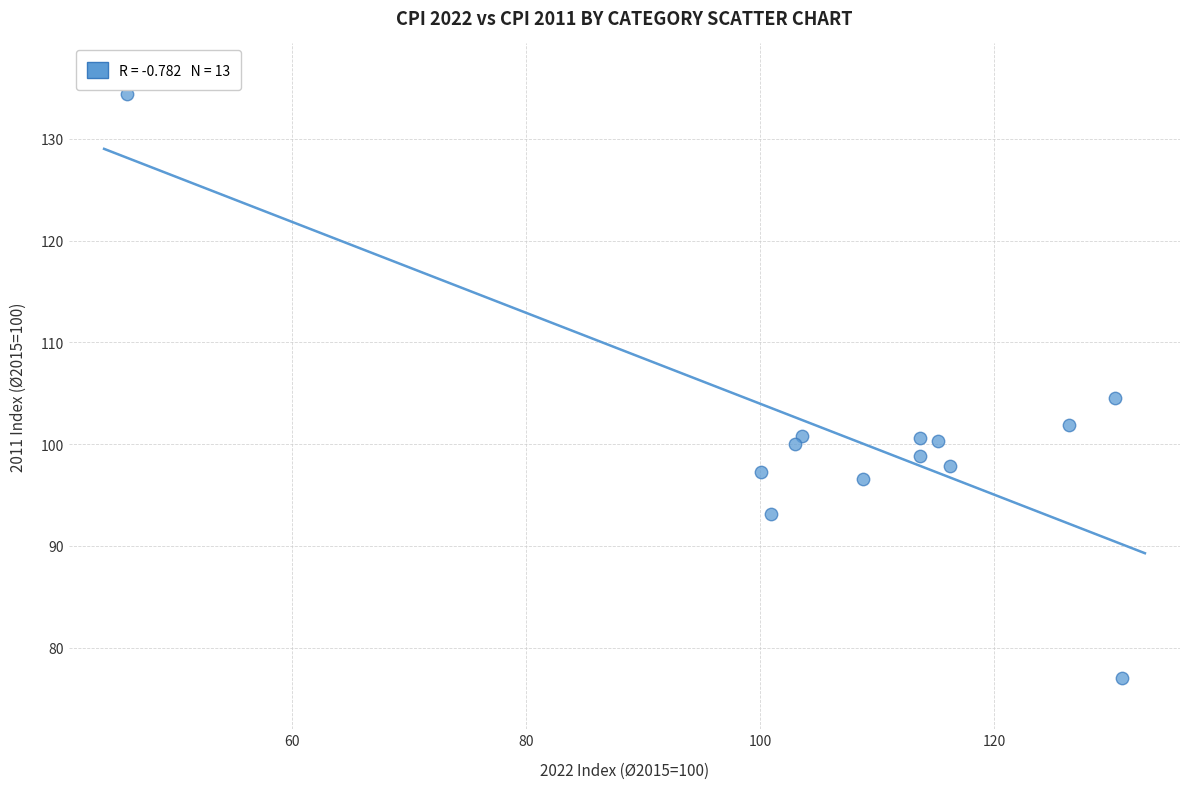

What is the range of Y values (max minus min)?

57.4